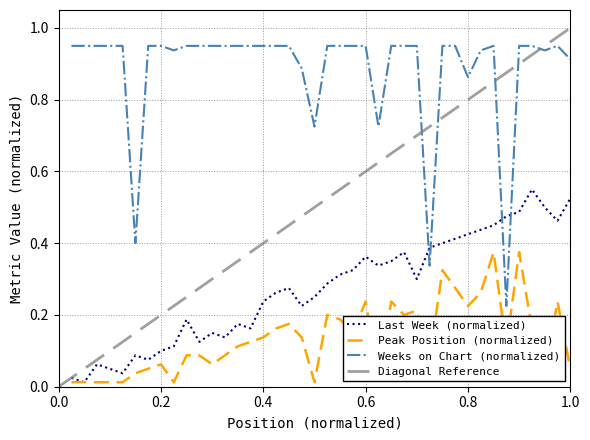

What is the total value across all series at 19?

1.2